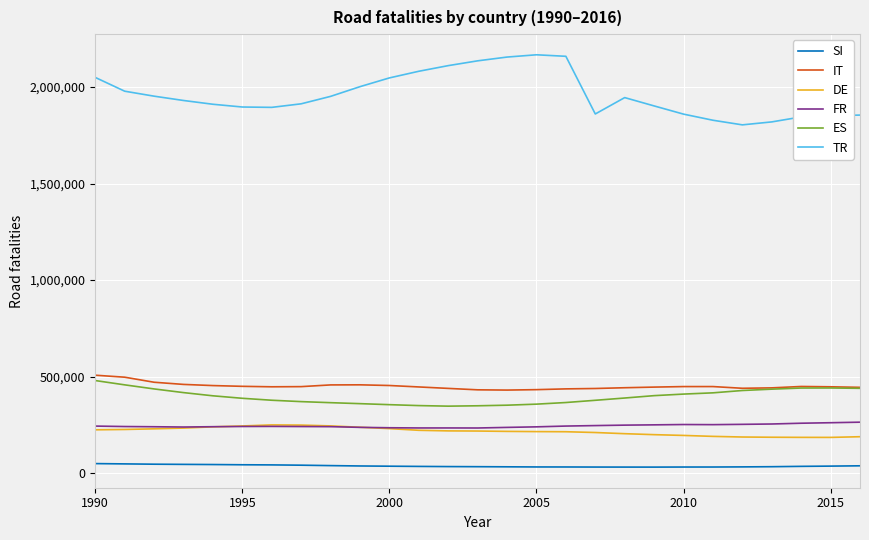

Which series has the largest total across all categories?

TR